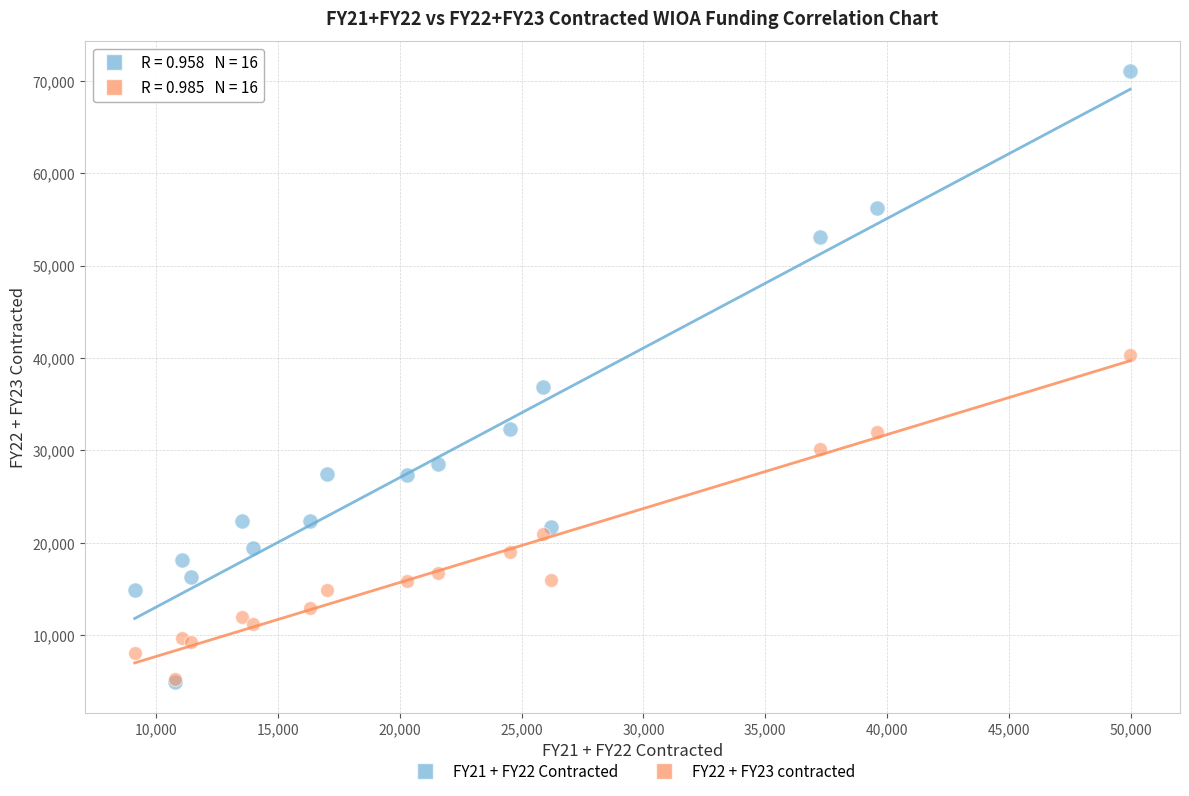

Across all series, what Y value is closest to 37933?

36841.3